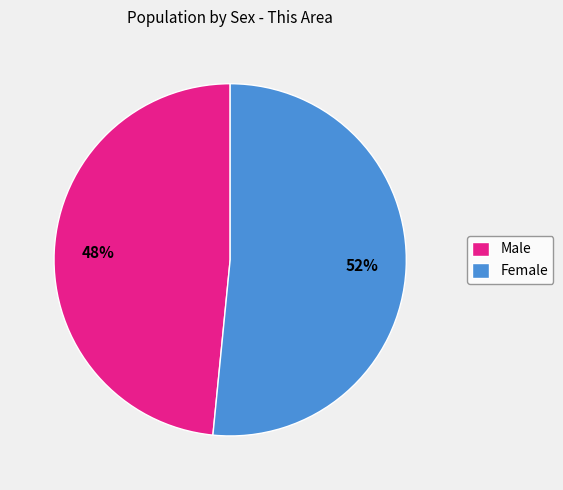

Do Female and Male together represent more than half of the pie?

Yes